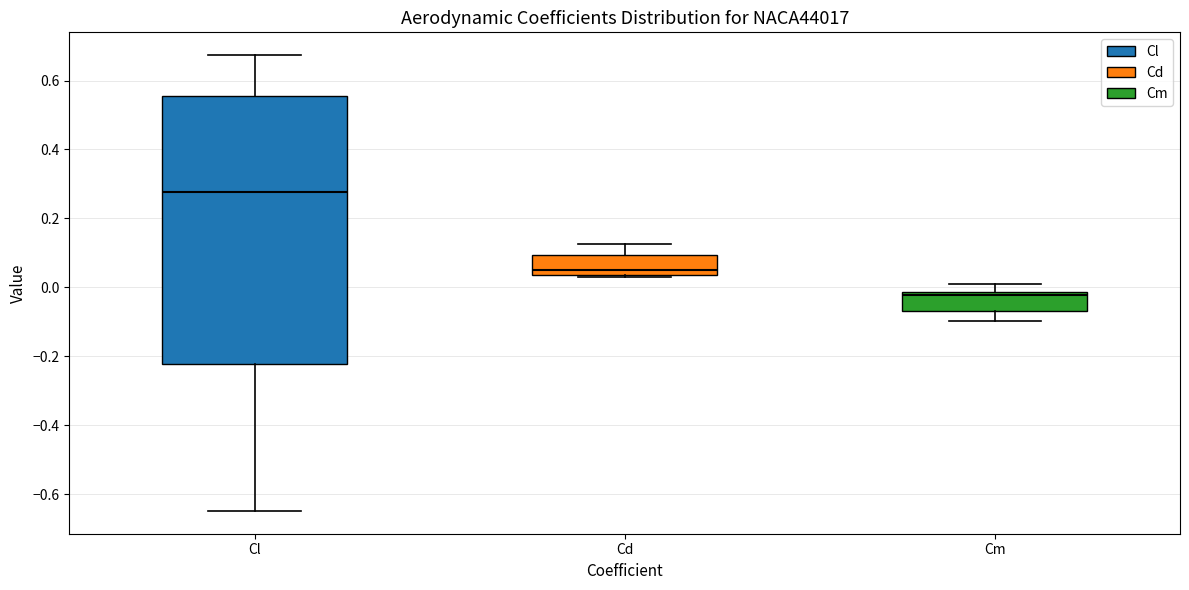

Reading left to right, transcribe this box plot: for each box, give where its median line is, the range the box spans, and where its two whiskers end, as read against the y-axis. The values are not printed on the chart, so give them approximately, as read against the axis.

Cl: median 0.28, box -0.22 to 0.56, whiskers -0.64 to 0.68
Cd: median 0.06, box 0.04 to 0.10, whiskers 0.04 to 0.12
Cm: median -0.02 (just below the box's upper edge), box -0.06 to -0.02, whiskers -0.10 to 0.00